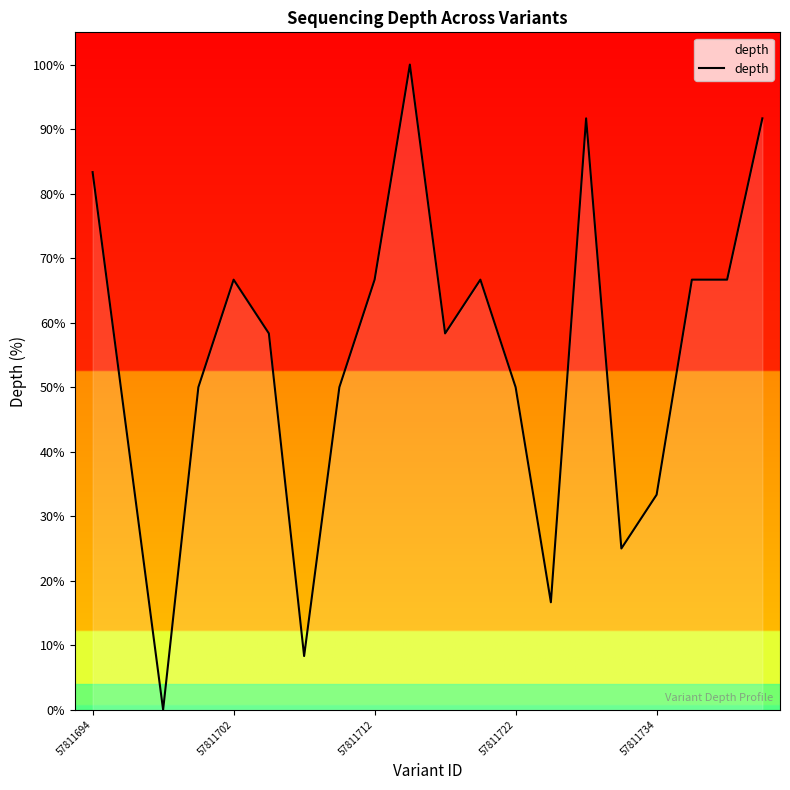

What is the maximum value shown in the chart?

100.0